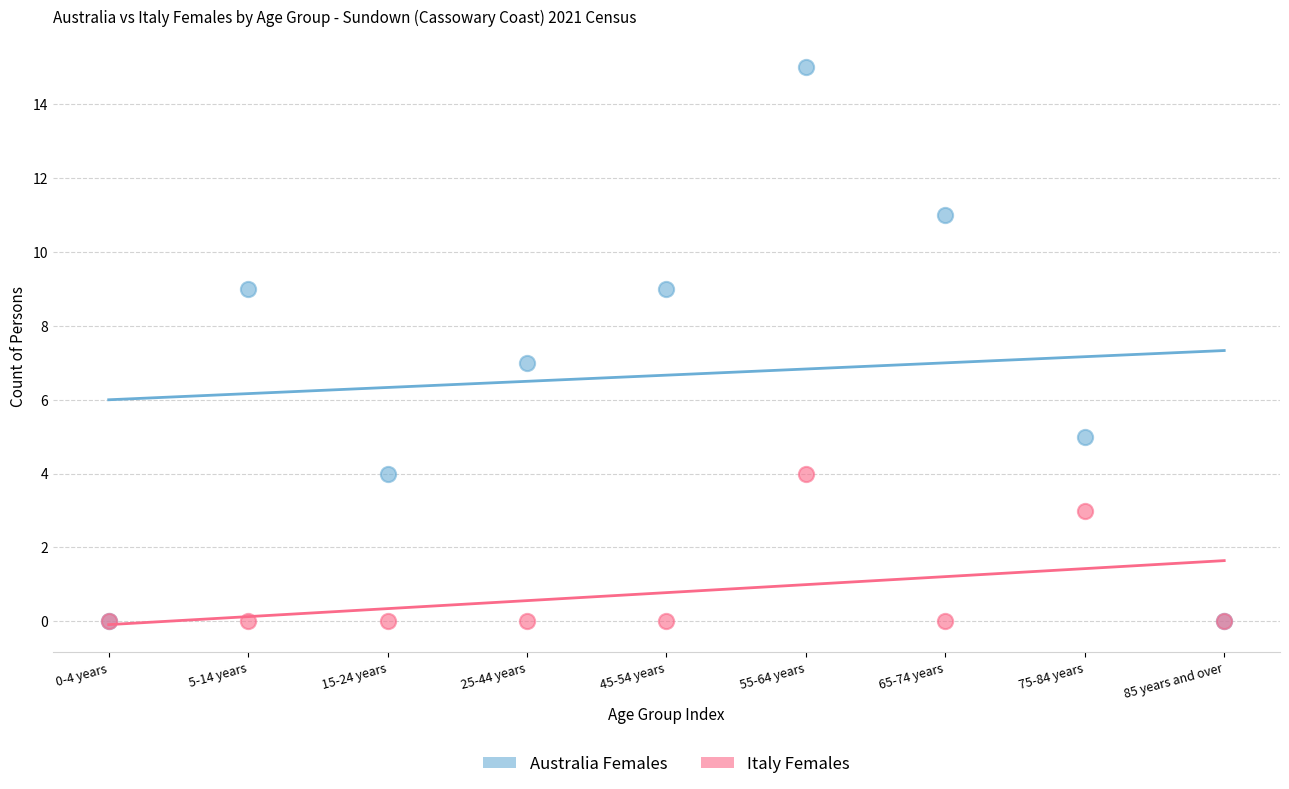

In the Italy Females series, what Y value is closest to 2?

3